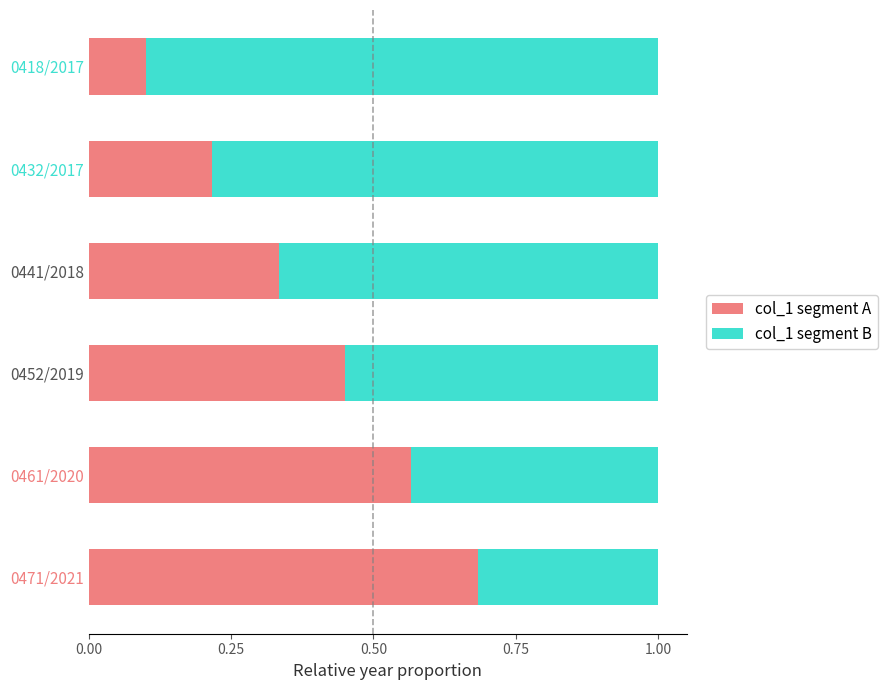

How many categories are shown in the chart?

6